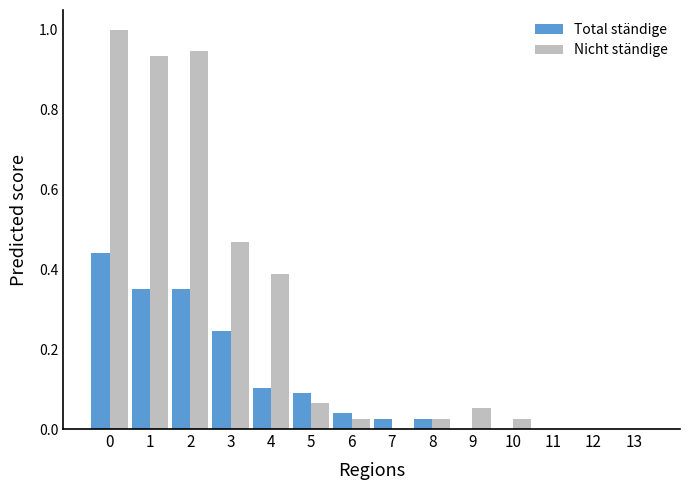

How many groups of bars are there?

14